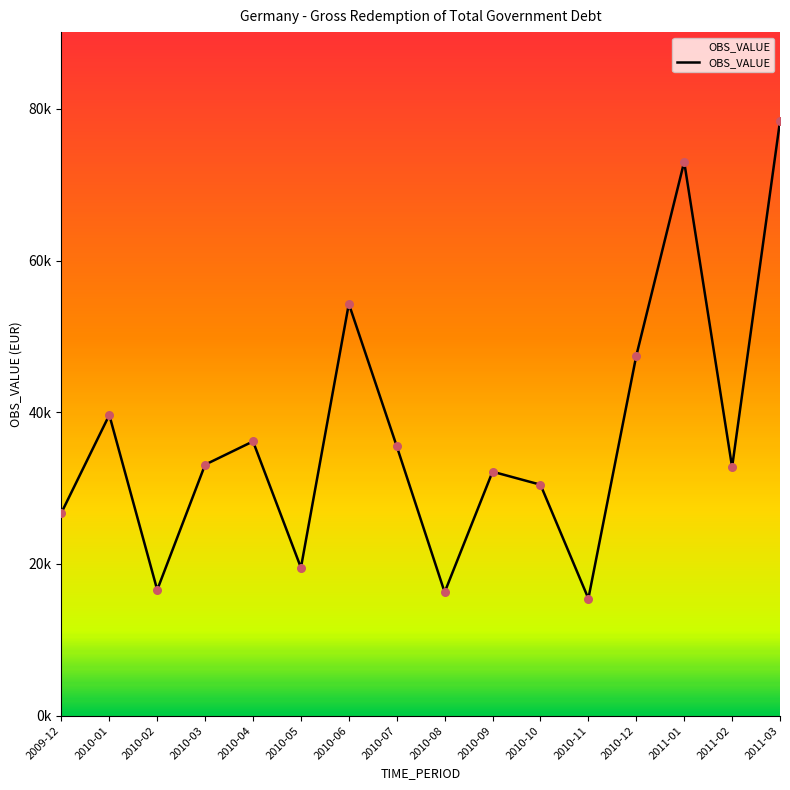

Between 2010-10 and 2010-12, which is larger?

2010-12